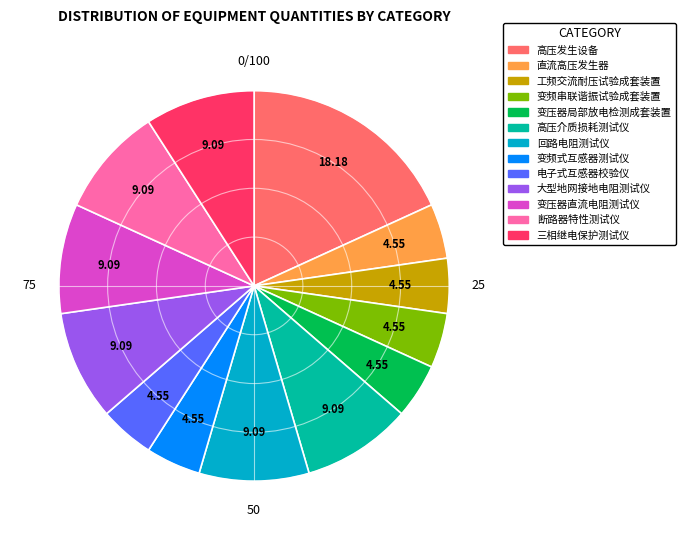

Is the sum of 断路器特性测试仪 and 回路电阻测试仪 greater than half?

No